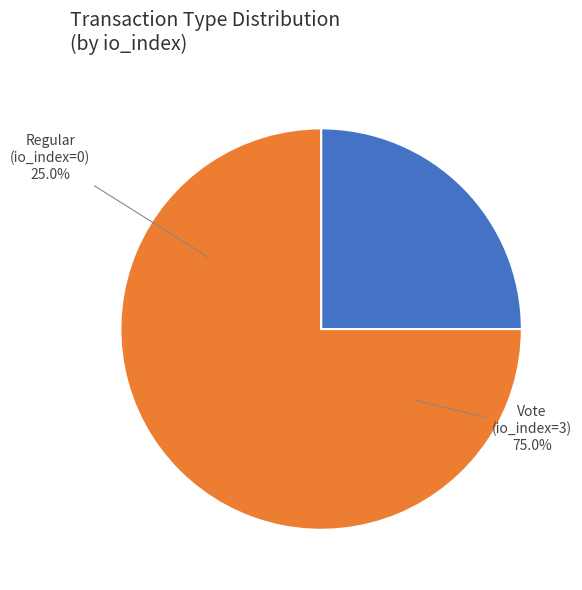

How many slices are in this pie chart?

2